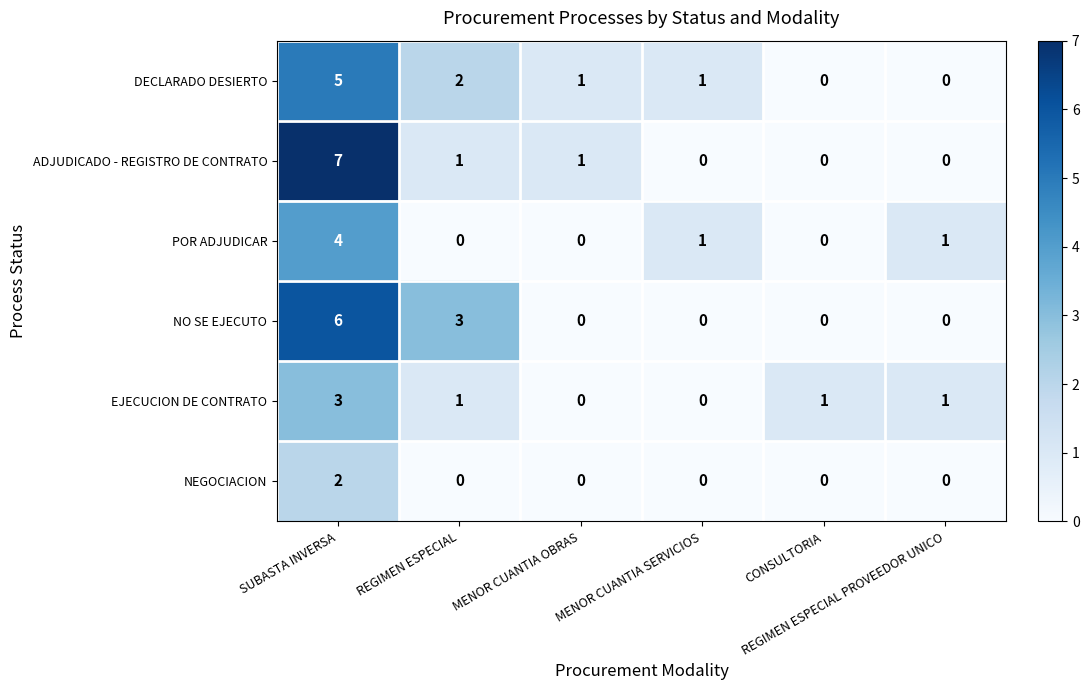

What is the greatest value displayed?

7